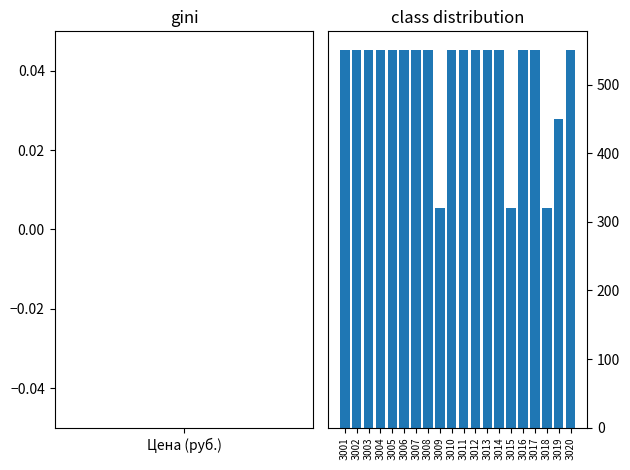

What is the greatest value displayed?

550